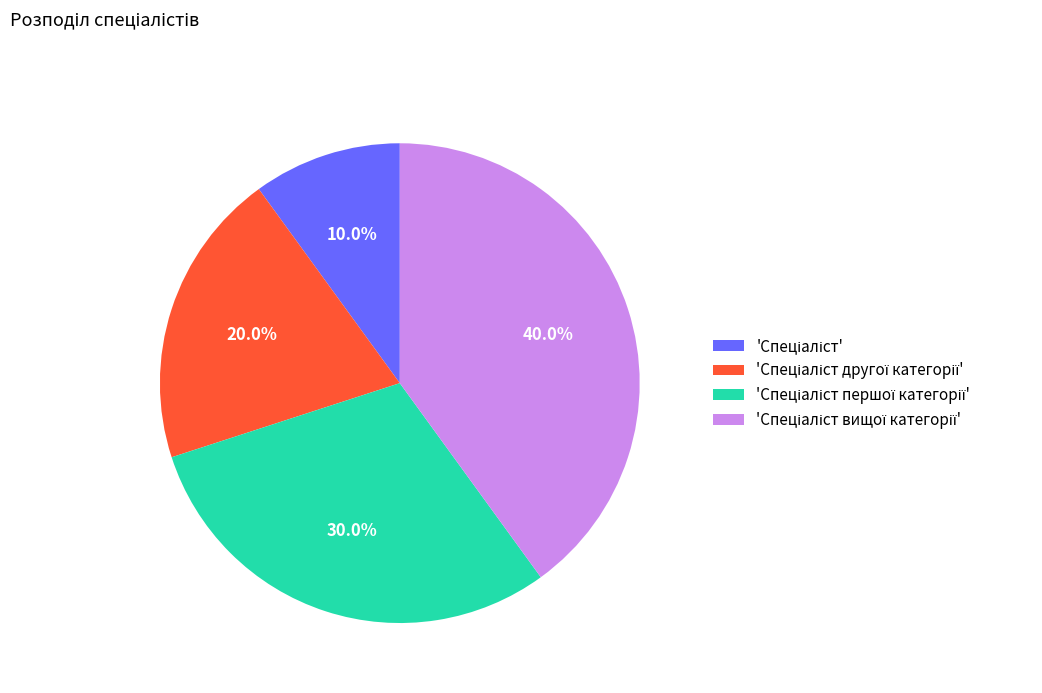

Is there any slice that represents more than half of the pie?

No